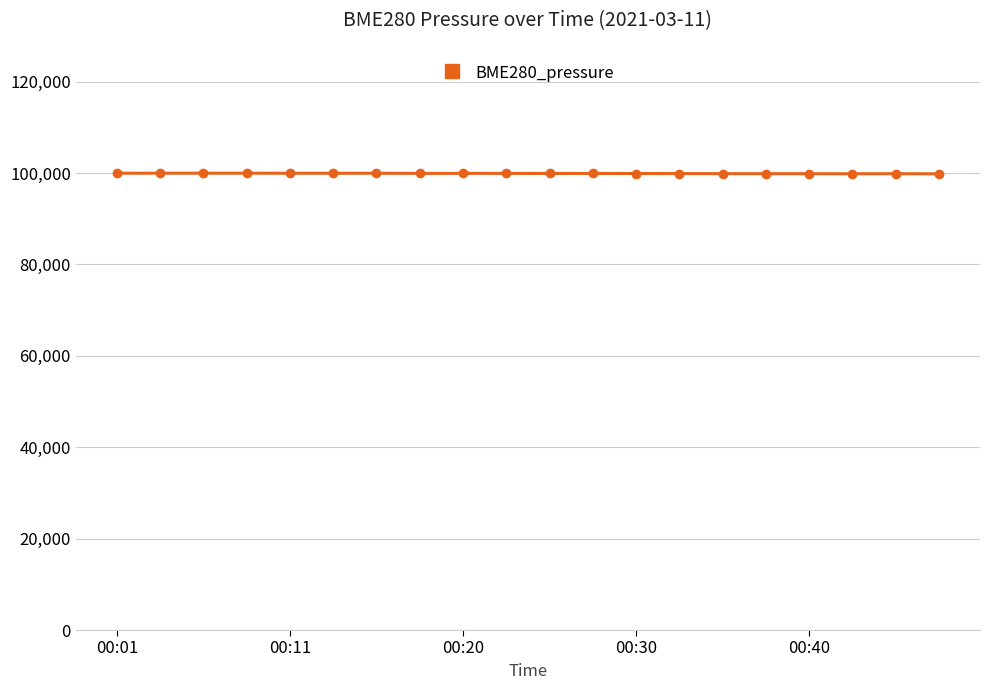

What is the minimum value shown in the chart?

99815.4